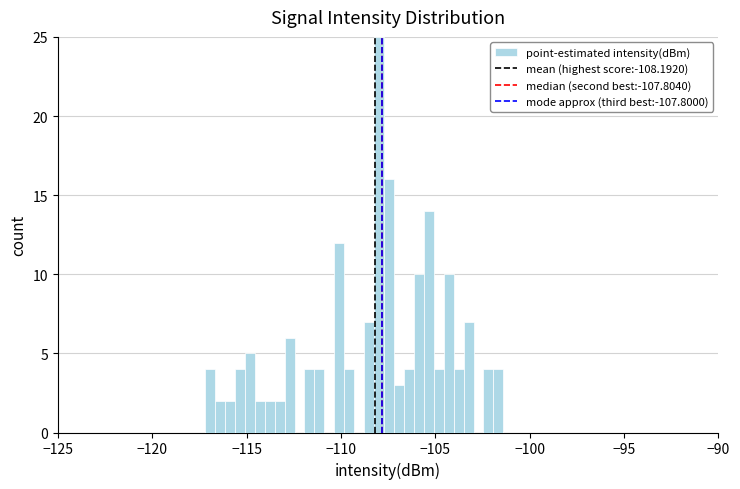

Around what value on the x-axis is the tallest bar? Give the approximate position of its centre, as read against the axis.

-108.0